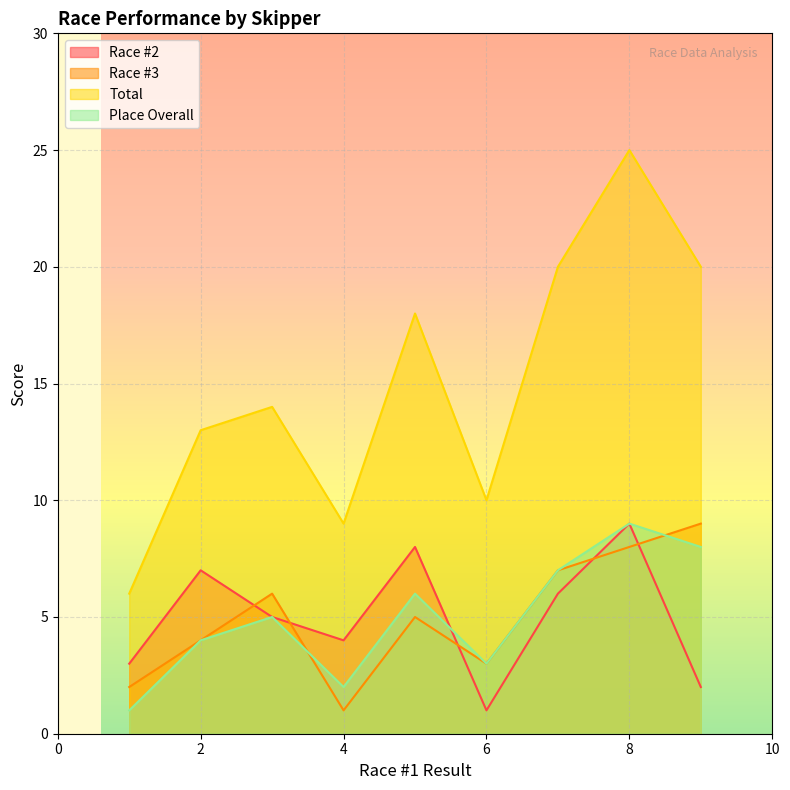

Does the chart display data point markers on the line(s)?

No